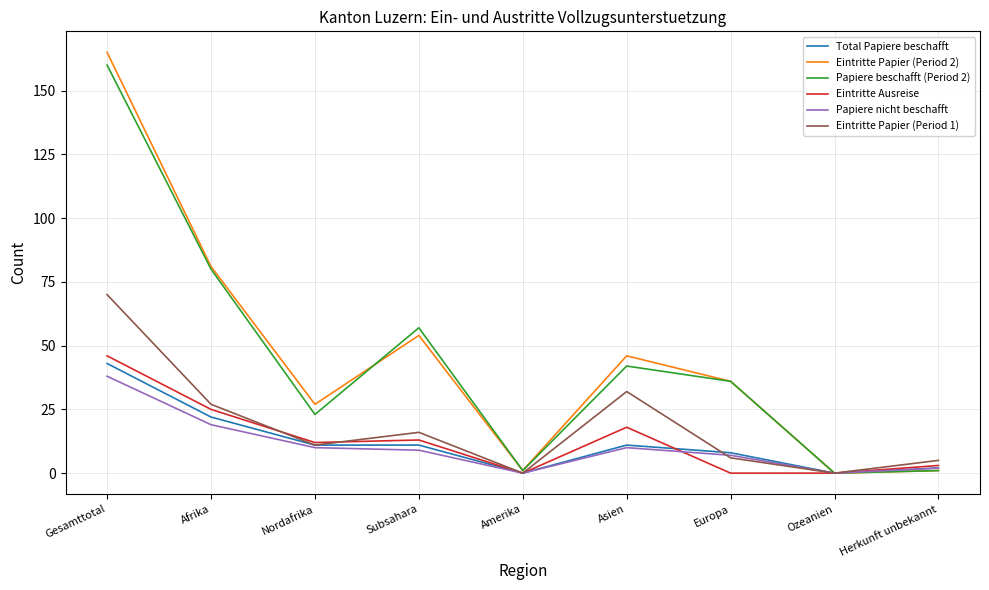

What is the average value of the Papiere beschafft (Period 2) series?

44